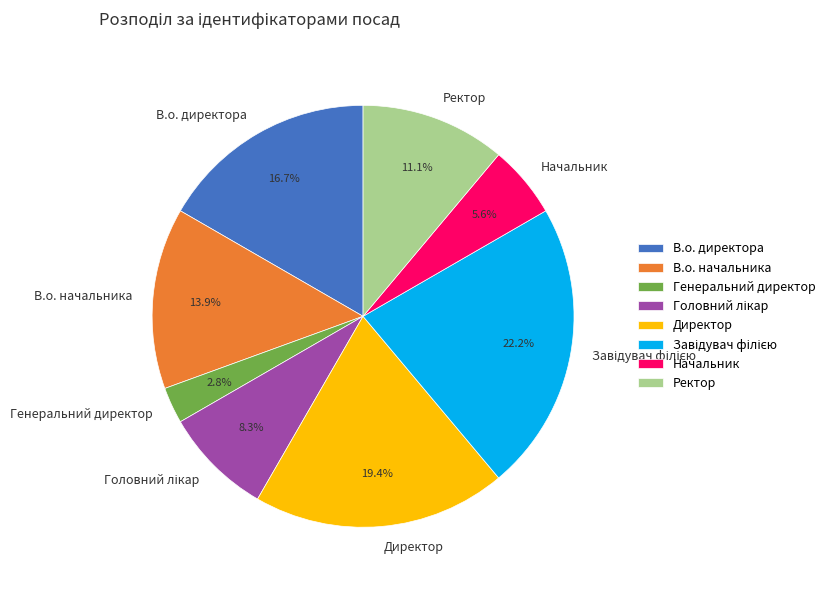

Is Ректор the majority of the pie?

No